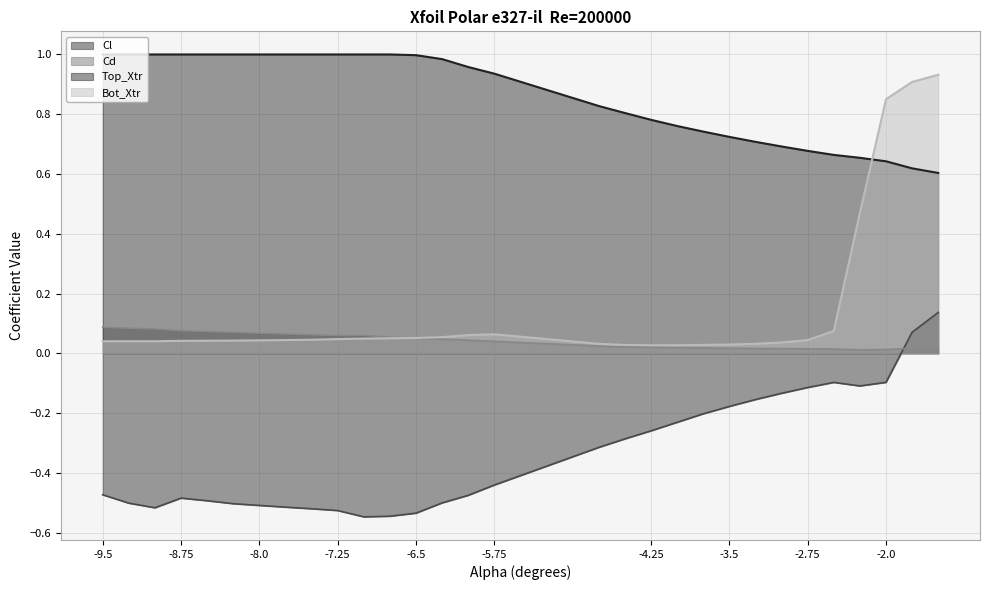

Where is the first local minimum for Cd?

-7.25